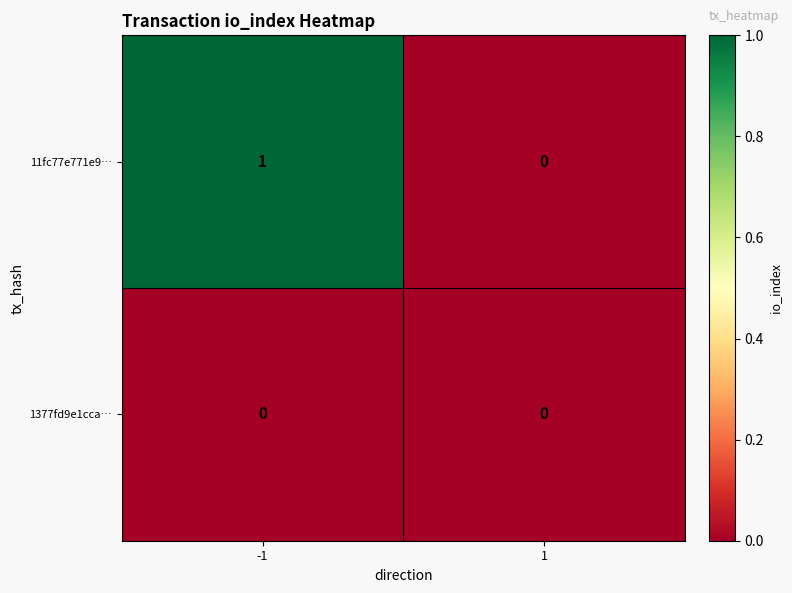

What is the greatest value displayed?

1